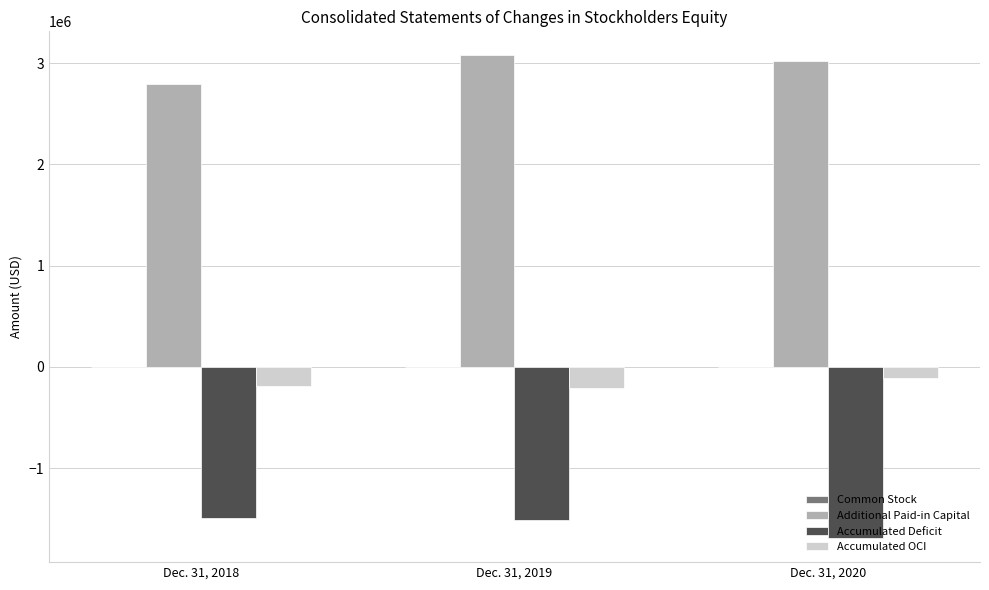

At how many categories does at least one series exceed 2115530?

3